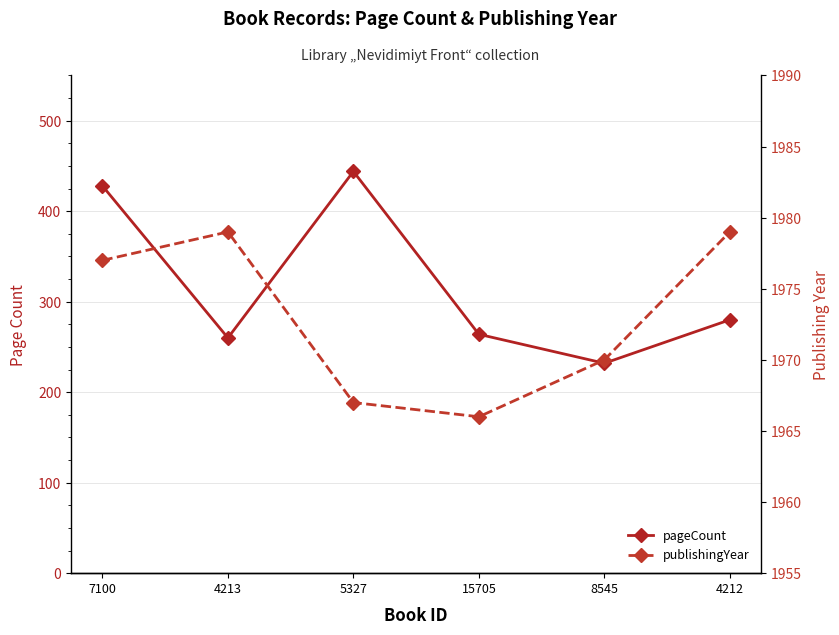

Reading right to left, list all the values displayed in this chart.

pageCount: 280	232	264	444	260	428
publishingYear: 1979	1970	1966	1967	1979	1977